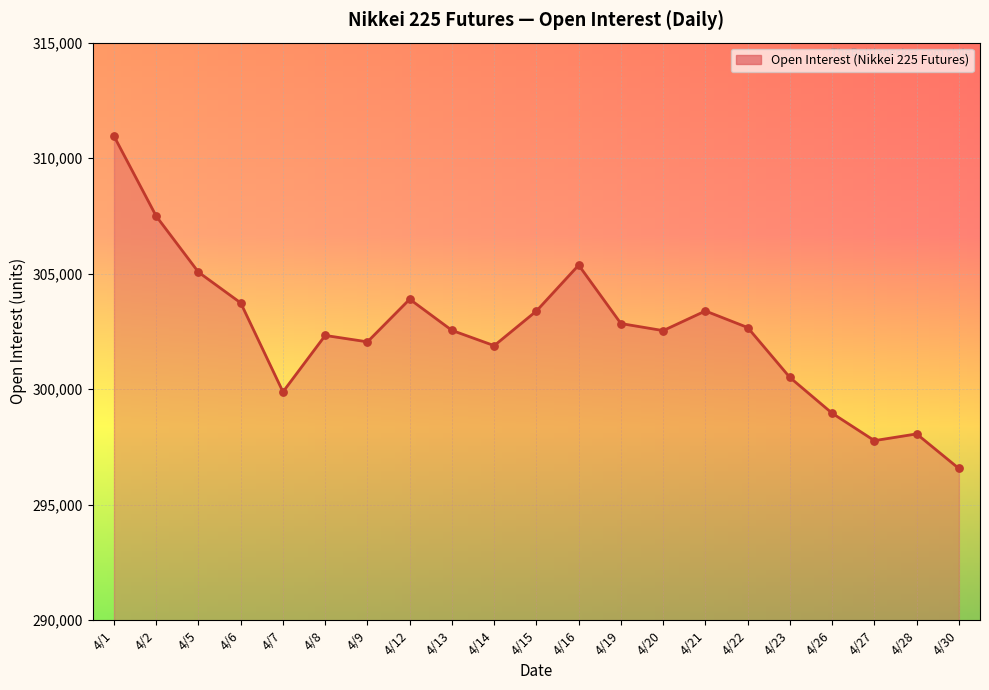

What is the ratio of the value at 4/2 to the value at 4/26?

1.0